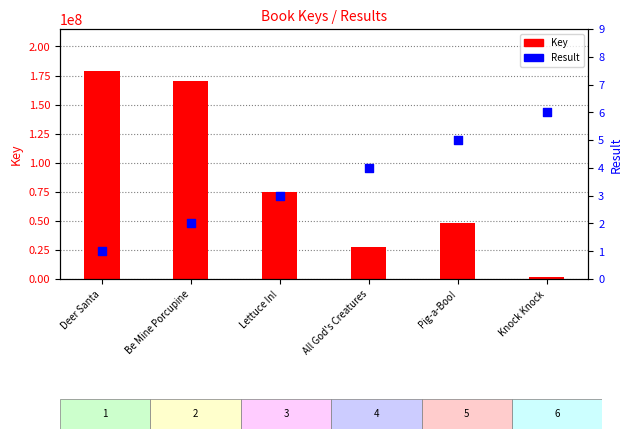

What are all the series names shown in the legend?

Key, Result